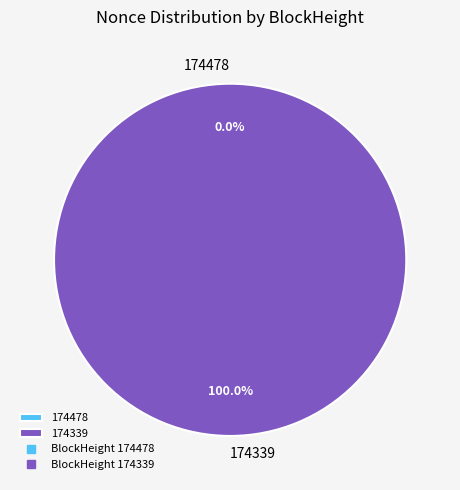

Rank the categories by value from highest to lowest.

174339, 174478